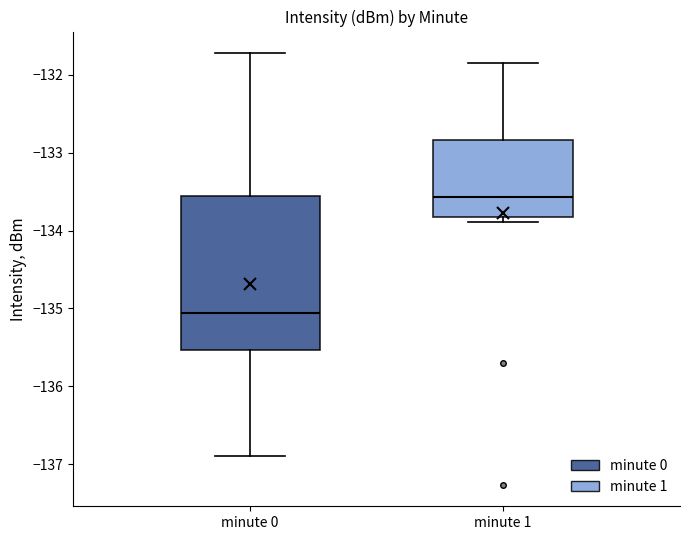

Where is the lower edge of the box for minute 0 on the y-axis? The values are not printed on the chart, so give them approximately, as read against the axis.

-135.5